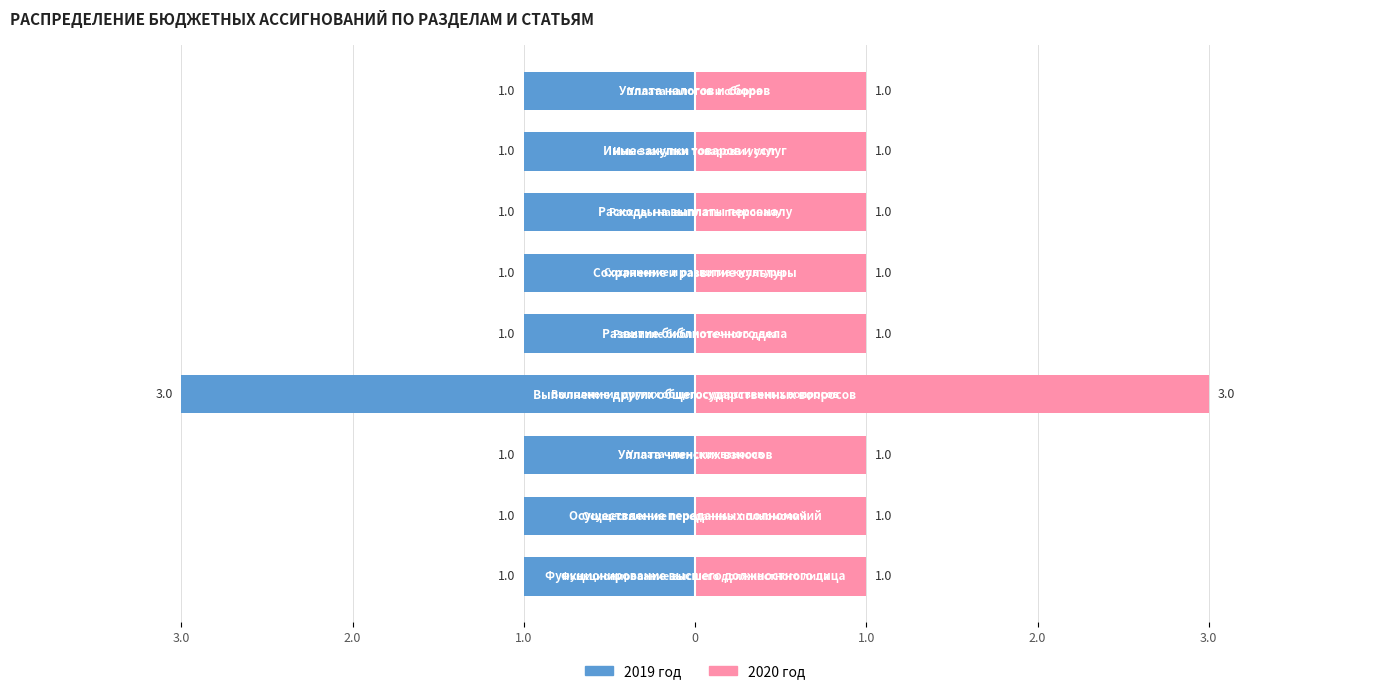

What is the average value of the 2019 год series?

-1